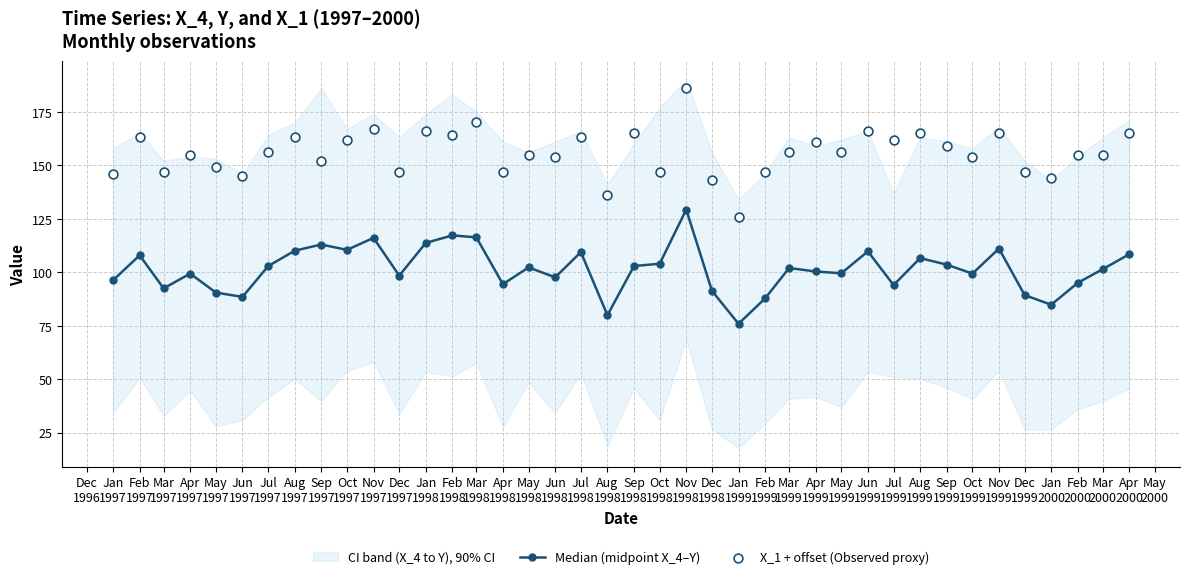

What is the value of the Median (midpoint X_4–Y) point at the 12th from the left?

98.4